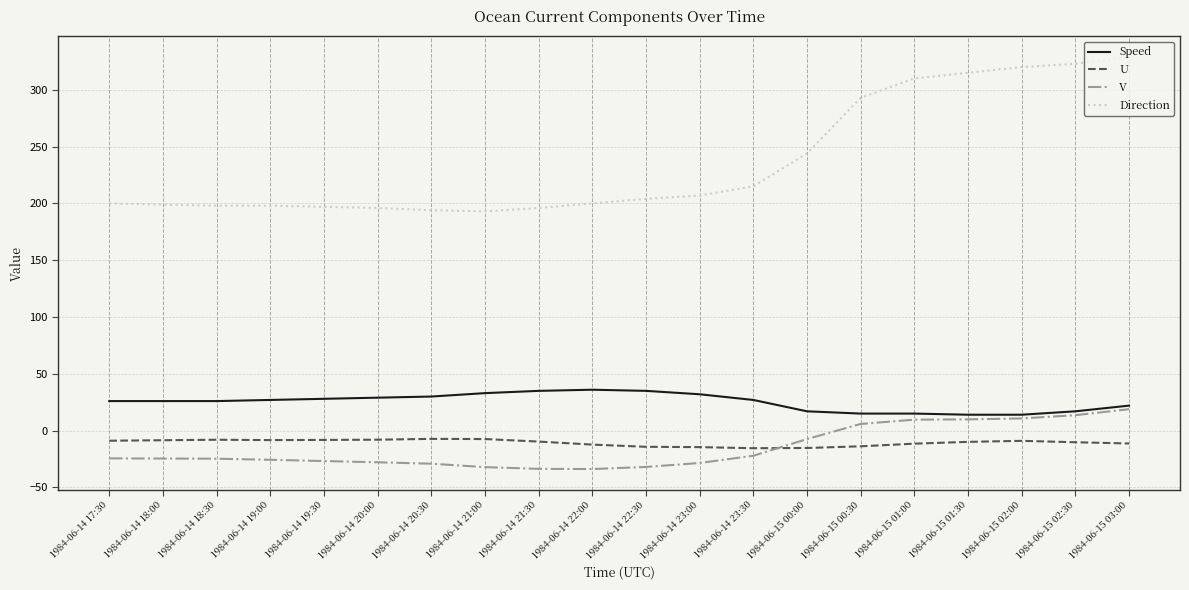

What is the maximum value shown in the chart?

329.0